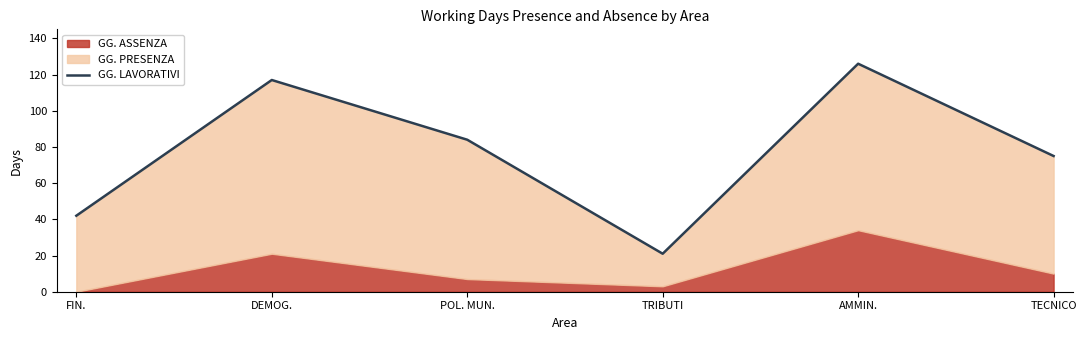

Rank the categories by value from lowest to highest.

TRIBUTI, FIN., TECNICO, POL. MUN., DEMOG., AMMIN.